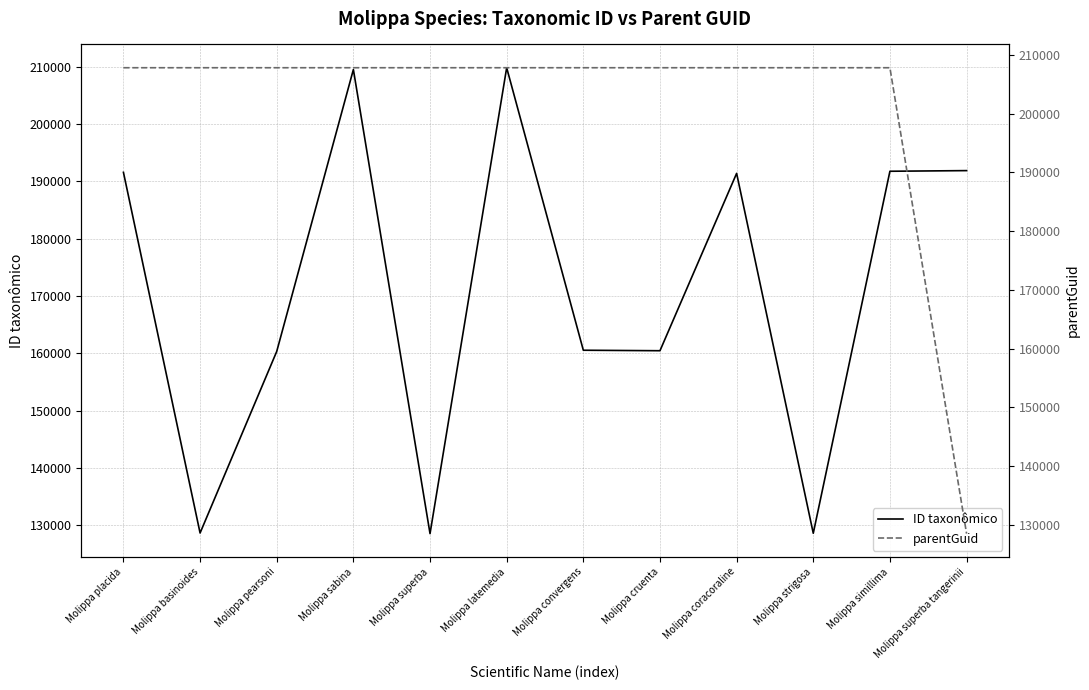

True or false: parentGuid has a value of 207788 at Molippa strigosa.

True